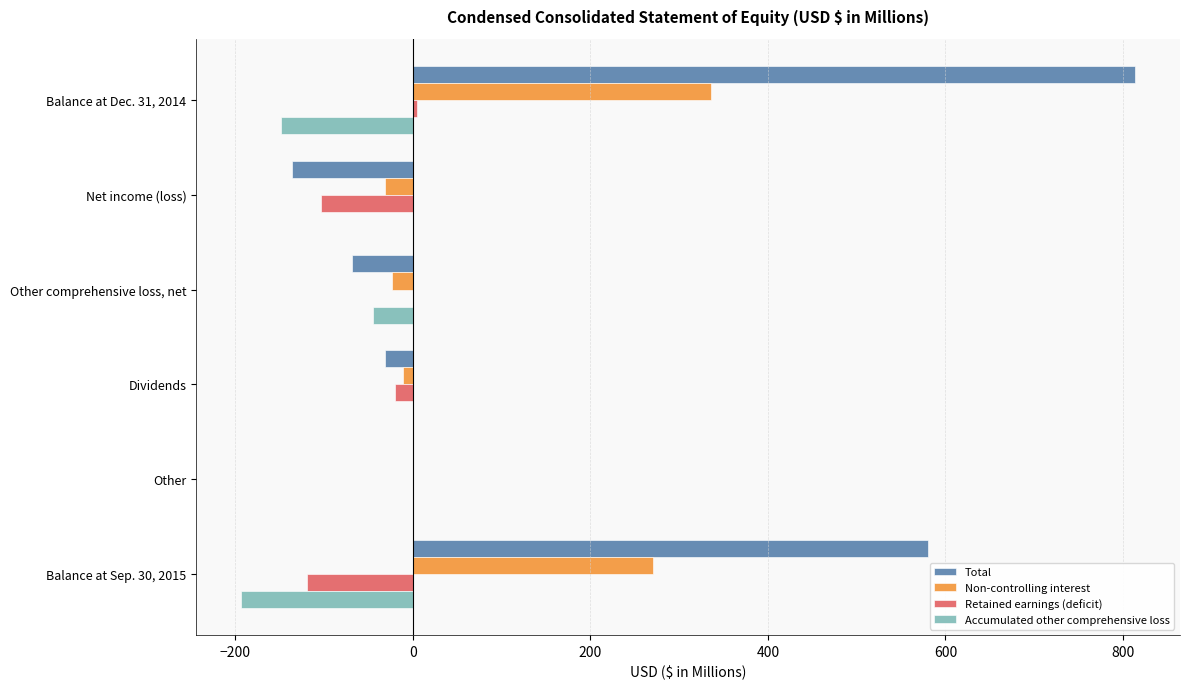

Between Balance at Dec. 31, 2014 and Dividends, which series saw the biggest shift?

Total